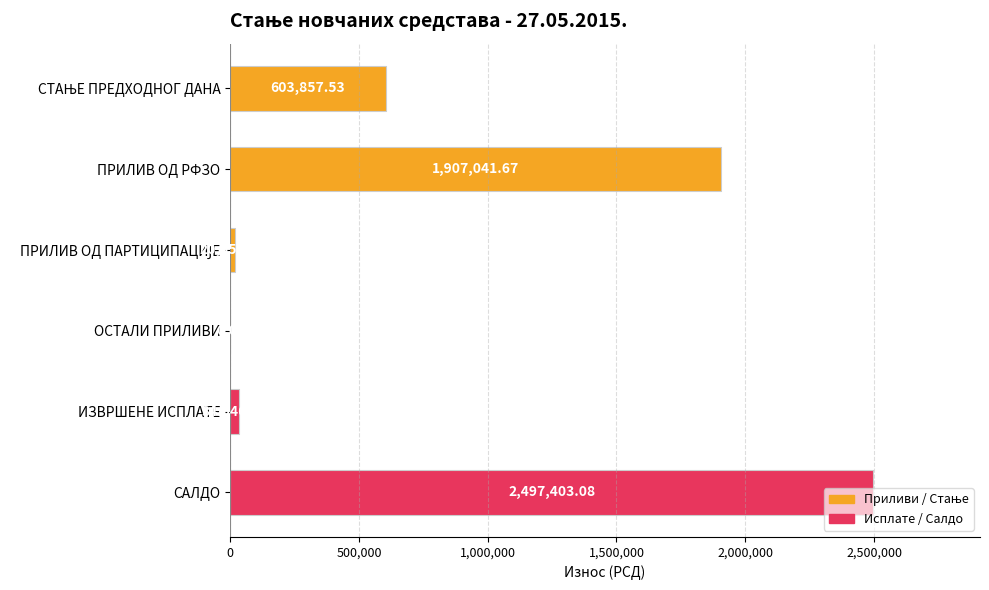

What is the change in value from ОСТАЛИ ПРИЛИВИ to ИЗВРШЕНЕ ИСПЛАТЕ?

+34046.1